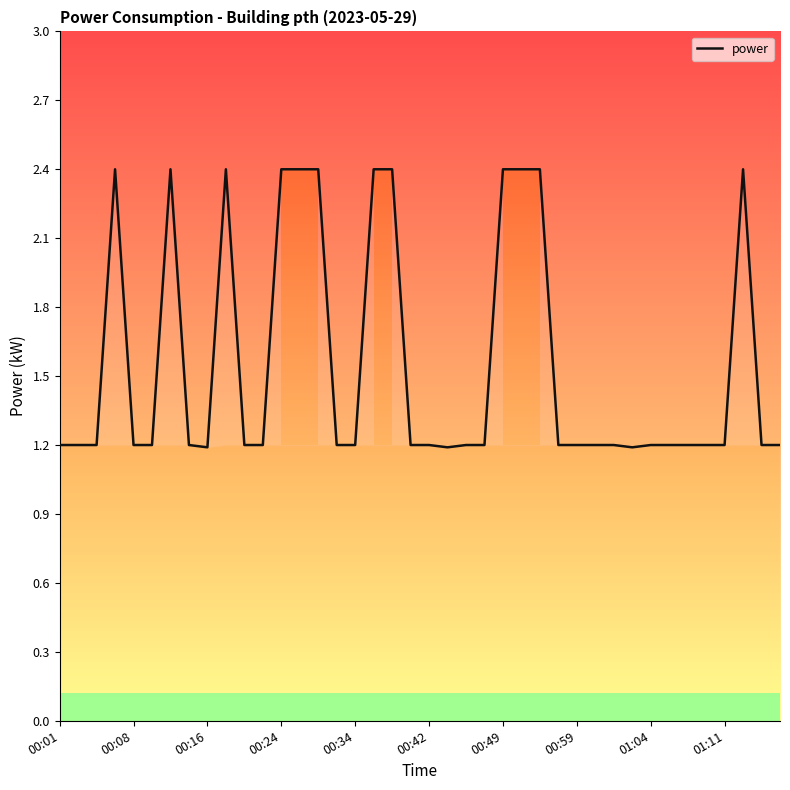

The value of power at 00:34 is 0.6. True or false?

False